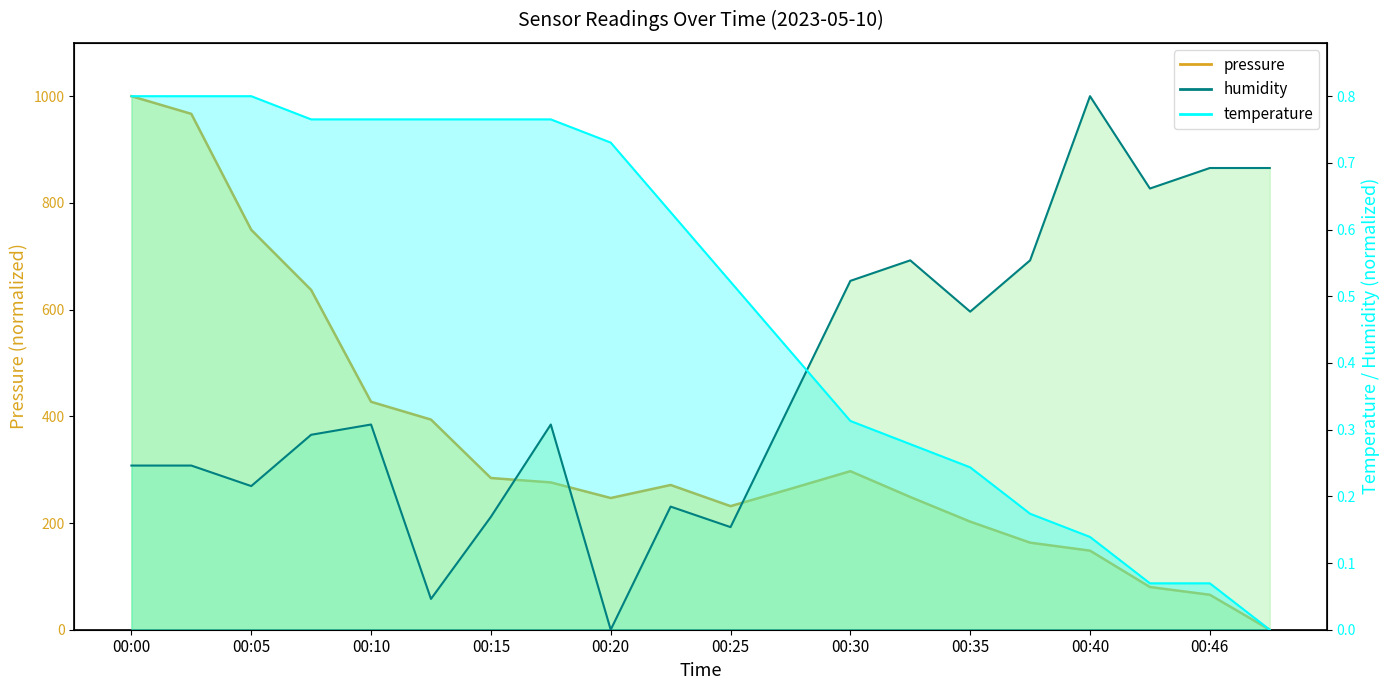

Which has a higher value, 00:40 or 00:38?

00:38